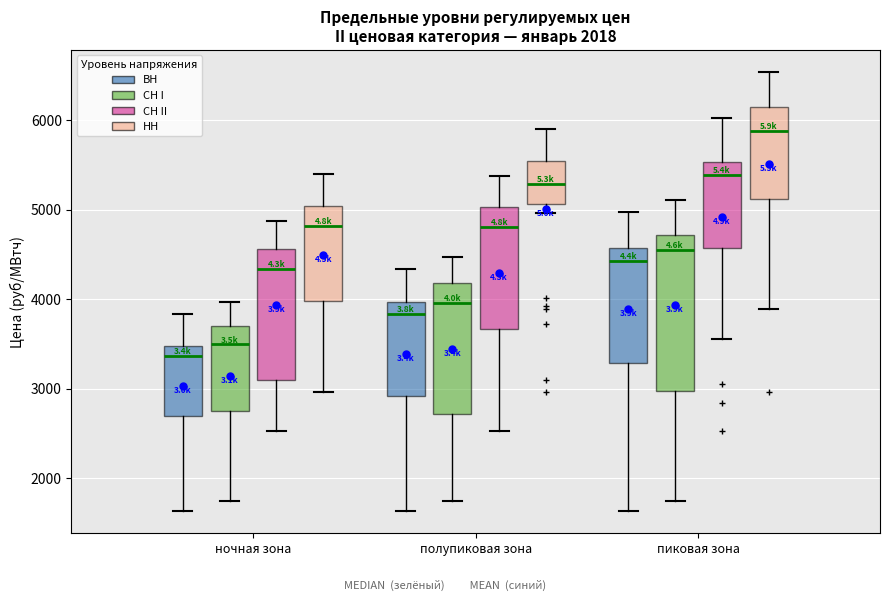

Which box's median line is the lowest?

ночная зона (ВН)